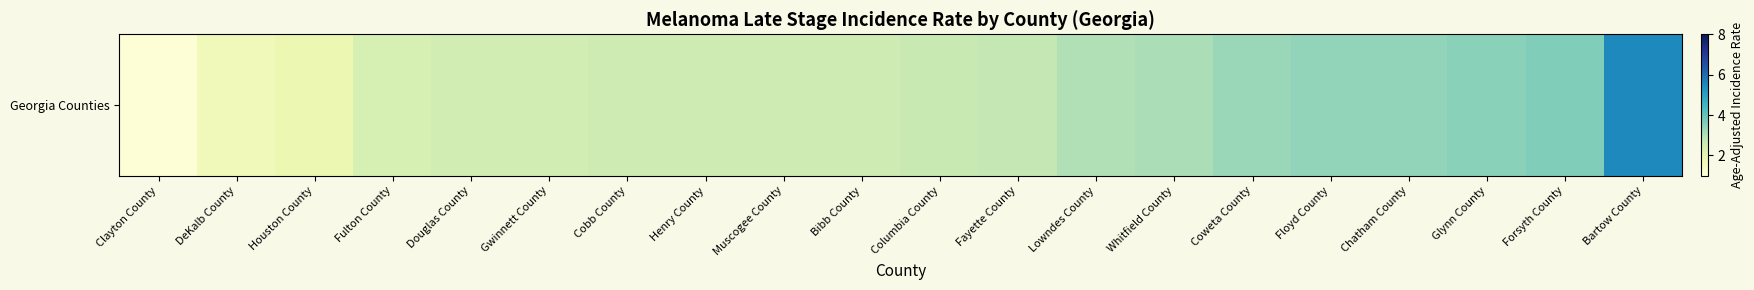

What value does the data have at Coweta County?

3.3